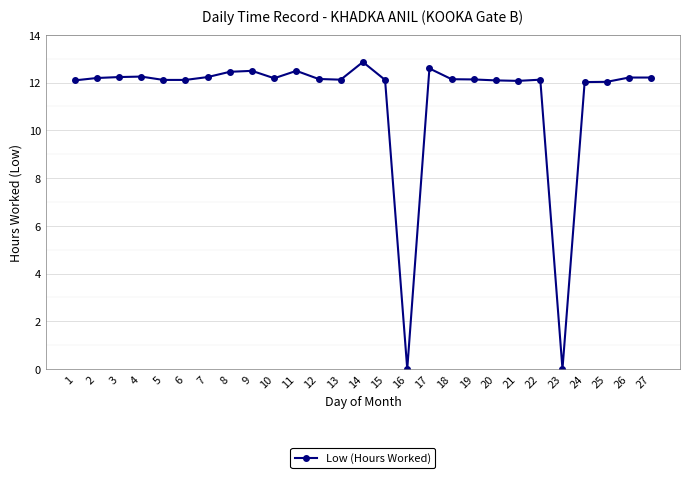

Is it true that the value at 16 is 0.0?

True